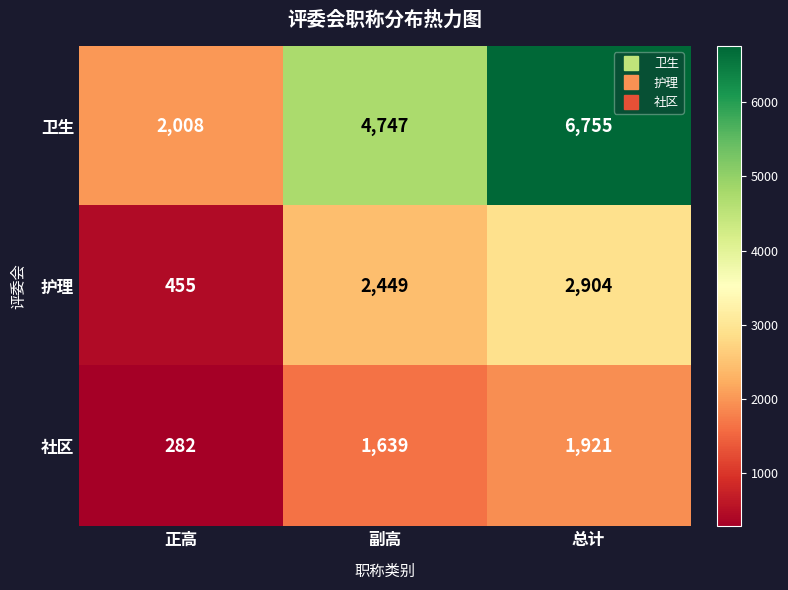

Which series has the largest total across all categories?

卫生